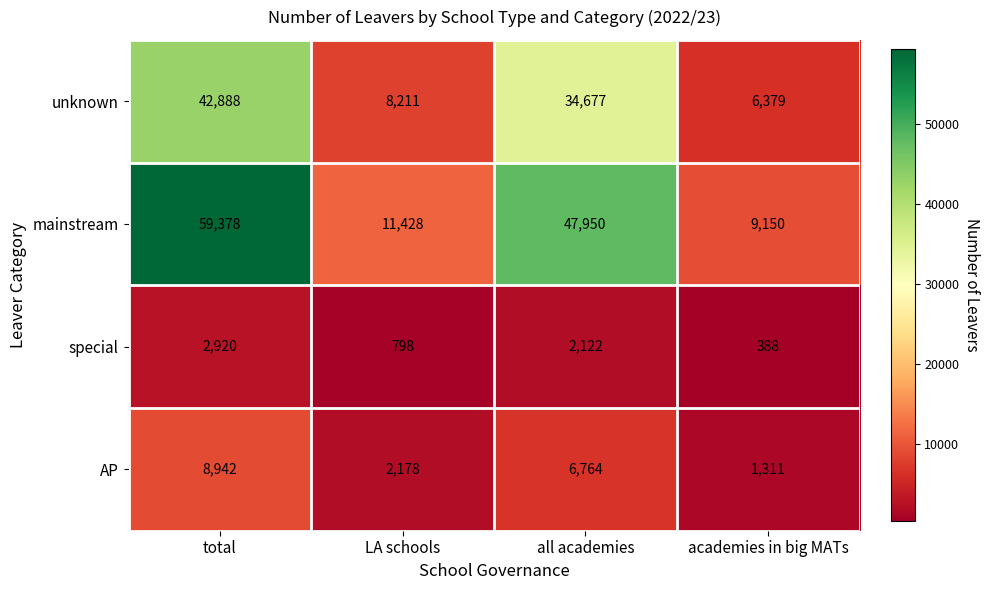

What is the total value across all series at academies in big MATs?

17228